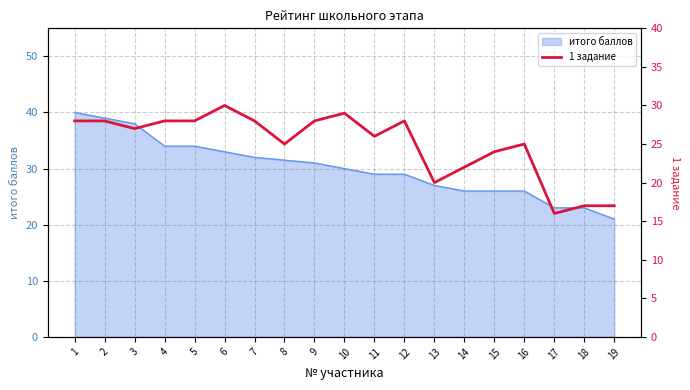

Which has a higher value, 14 or 6?

6